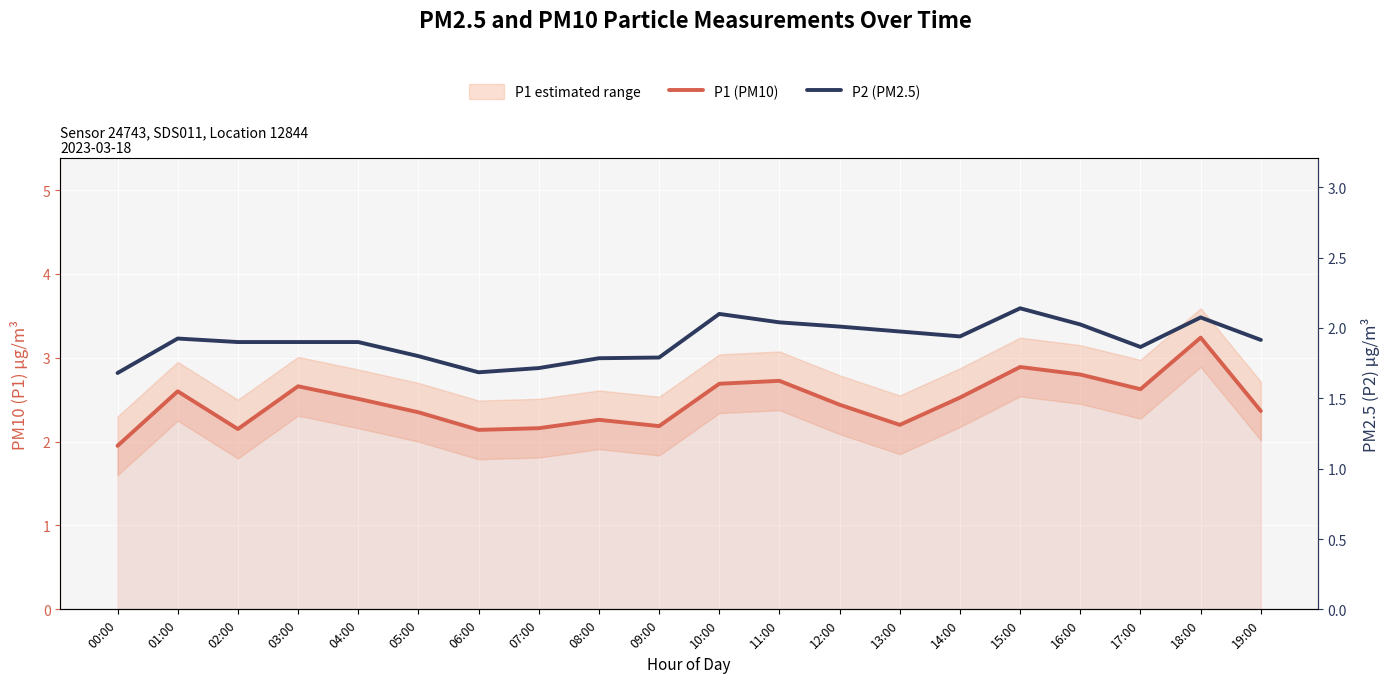

What is the average value of the P1 (PM10) series?

2.5